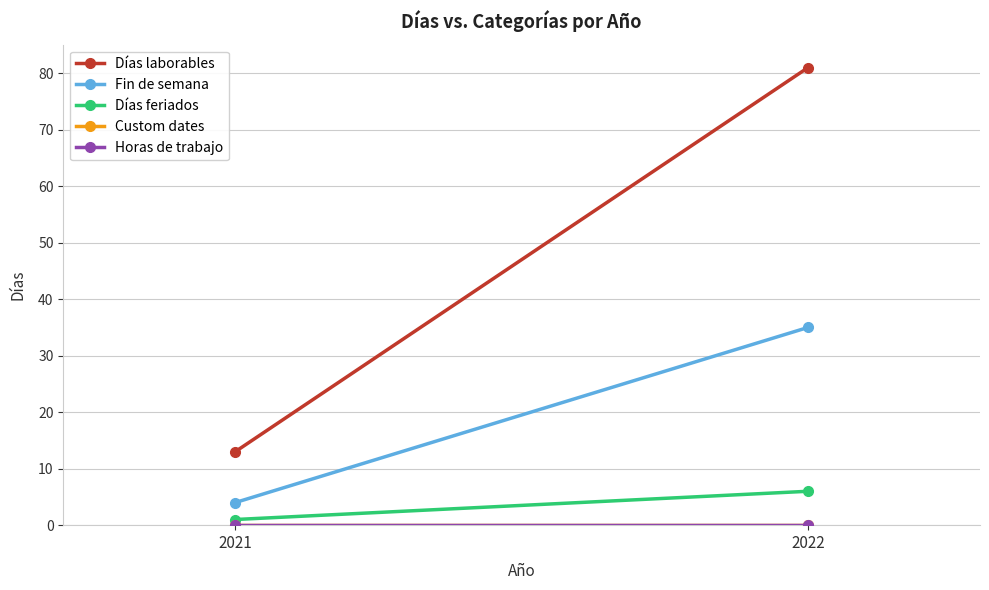

Is the value of Días feriados at 2022 greater than the value of Días laborables at 2021?

No